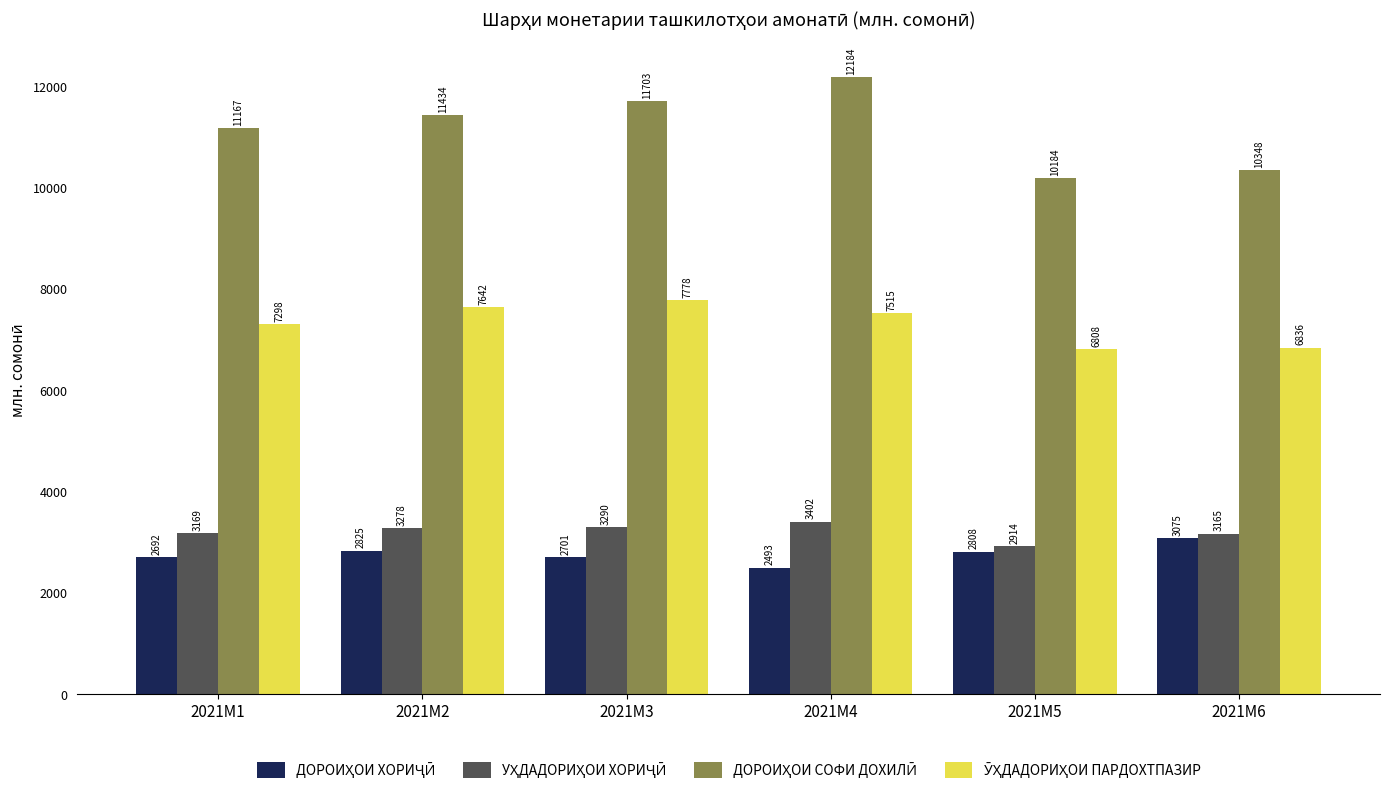

Are the bars grouped side by side (vs. stacked)?

Yes